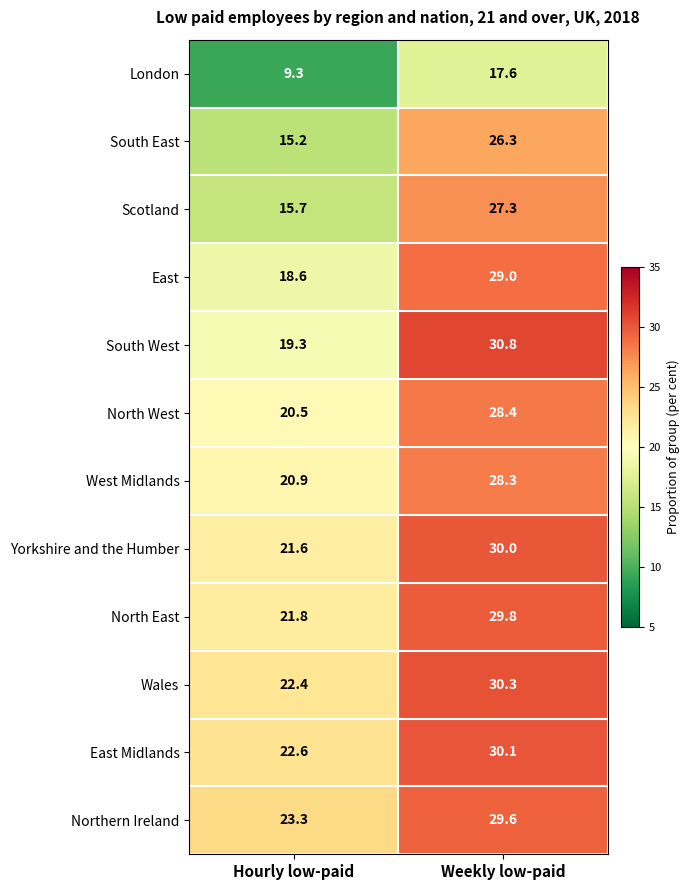

How many categories are shown in the chart?

2